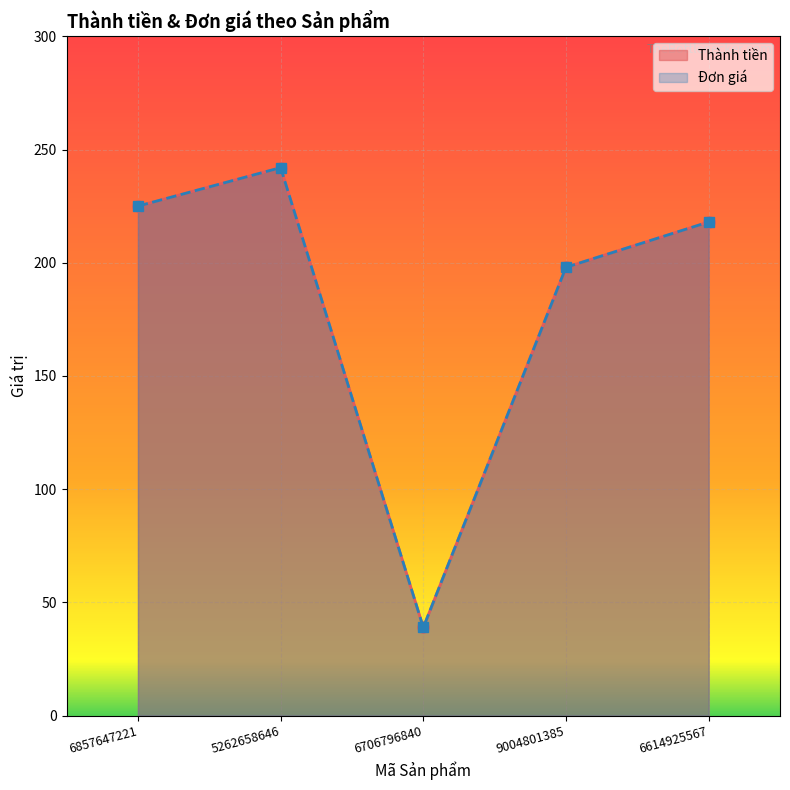

Where is Thành tiền nearest to the value 140?

9004801385